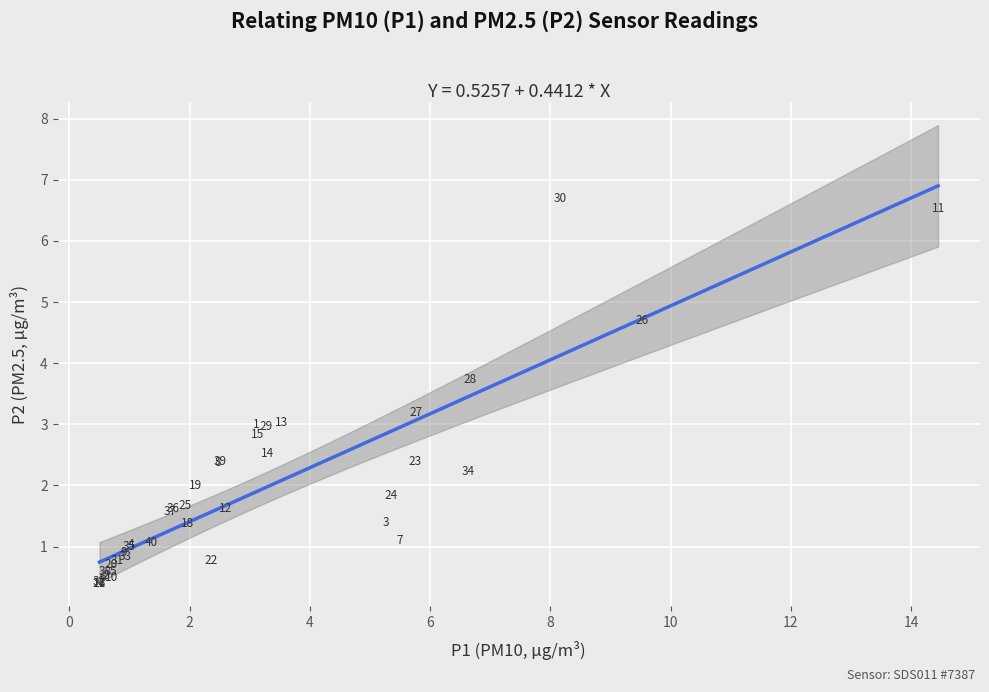

What Y value in the scatter plot is closest to 3?

3.0